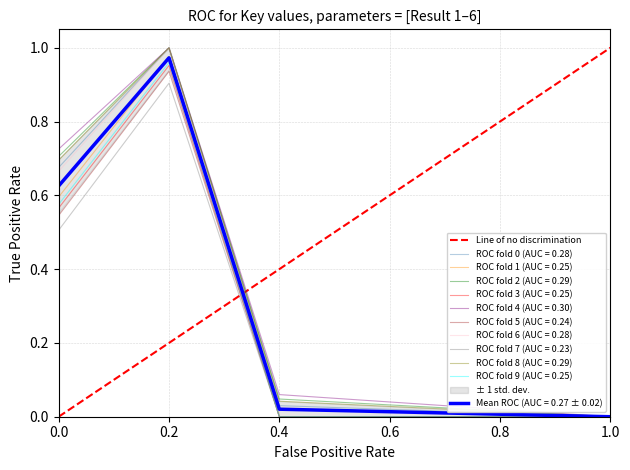

Is it true that ROC fold 3 (AUC = 0.25) equals 0.9 at 0.0?

False